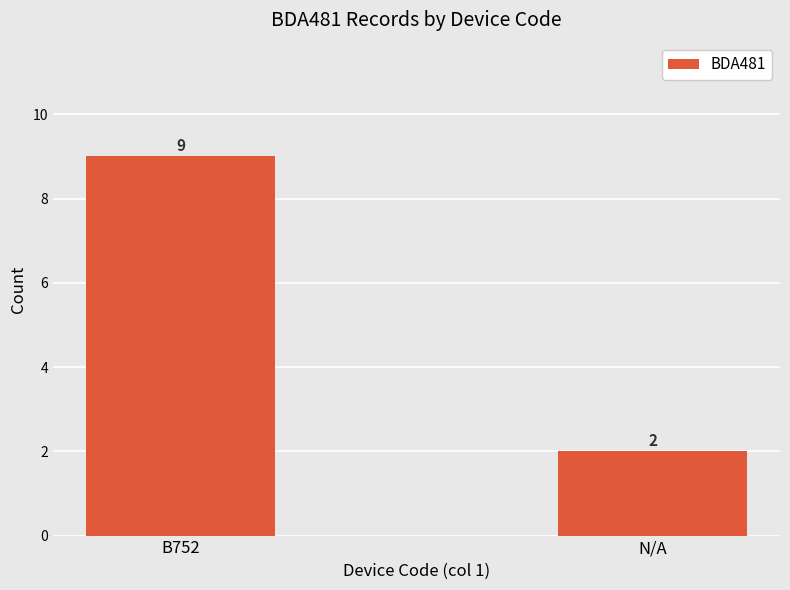

What is the average value?

6